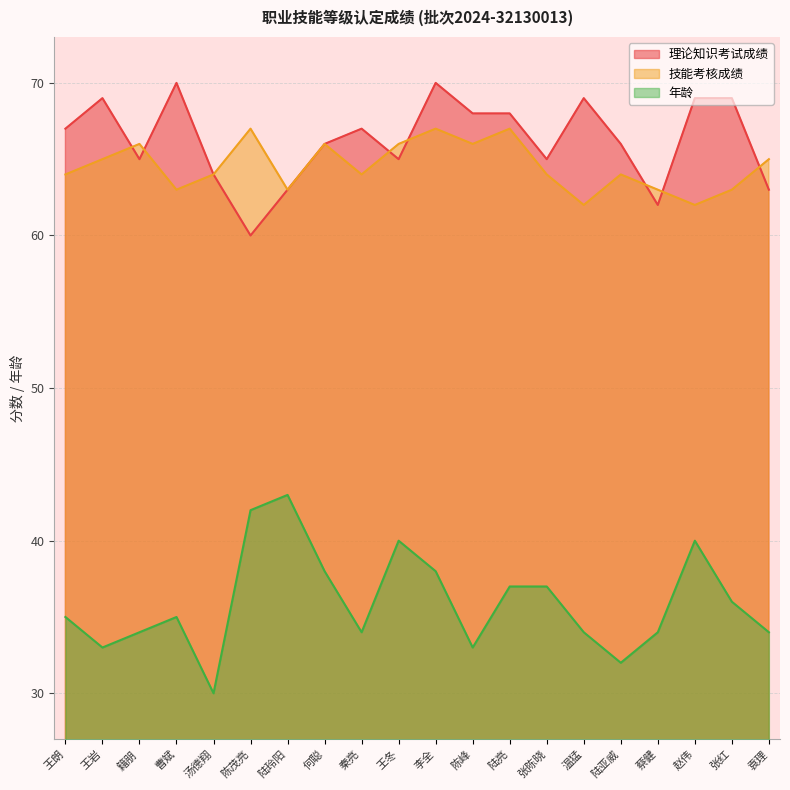

How many data points in 技能考核成绩 are above 64?

9